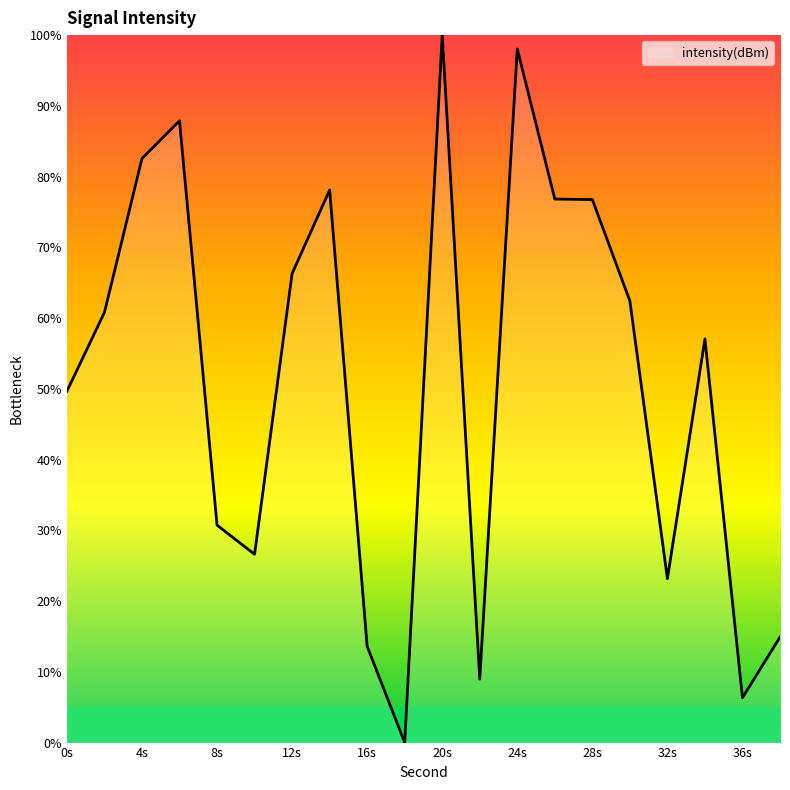

What is the greatest value displayed?

100.0